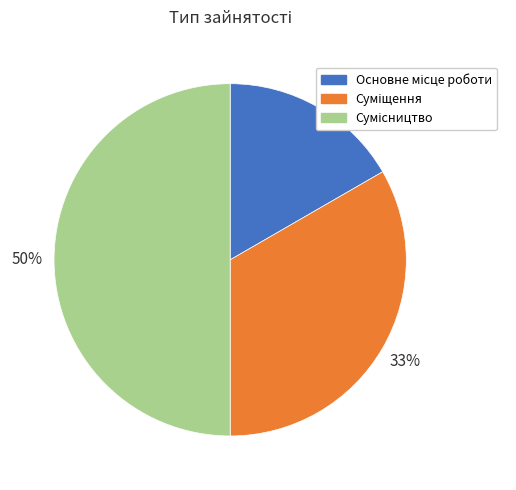

To the nearest percent, what is the average slice percentage?

33%